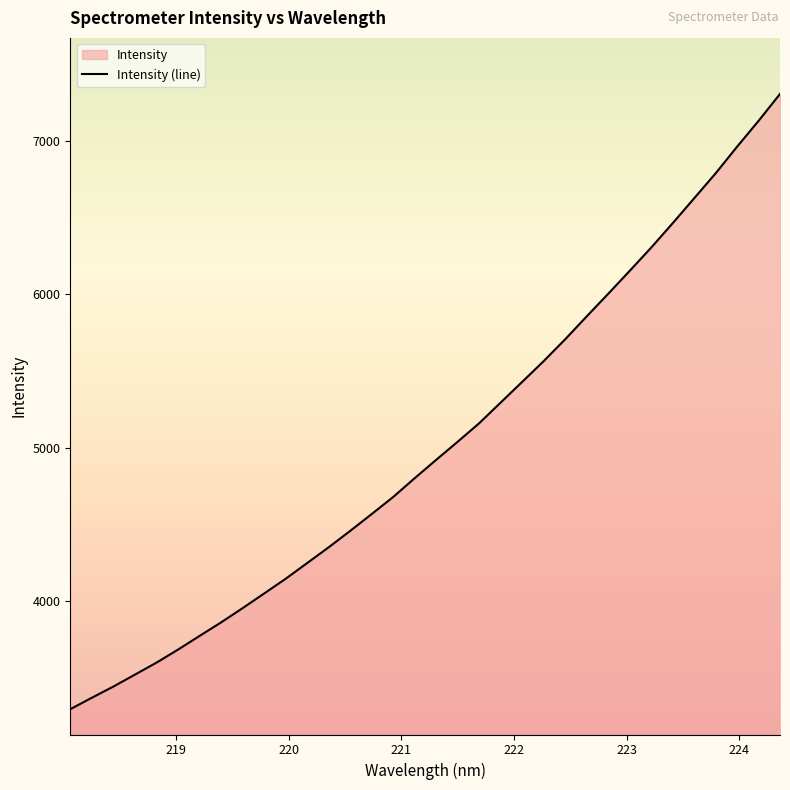

What is the greatest value displayed?

7303.6